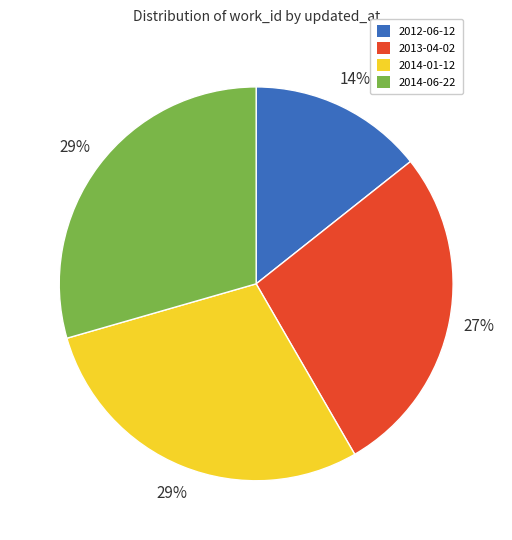

To the nearest percent, what is the average slice percentage?

25%